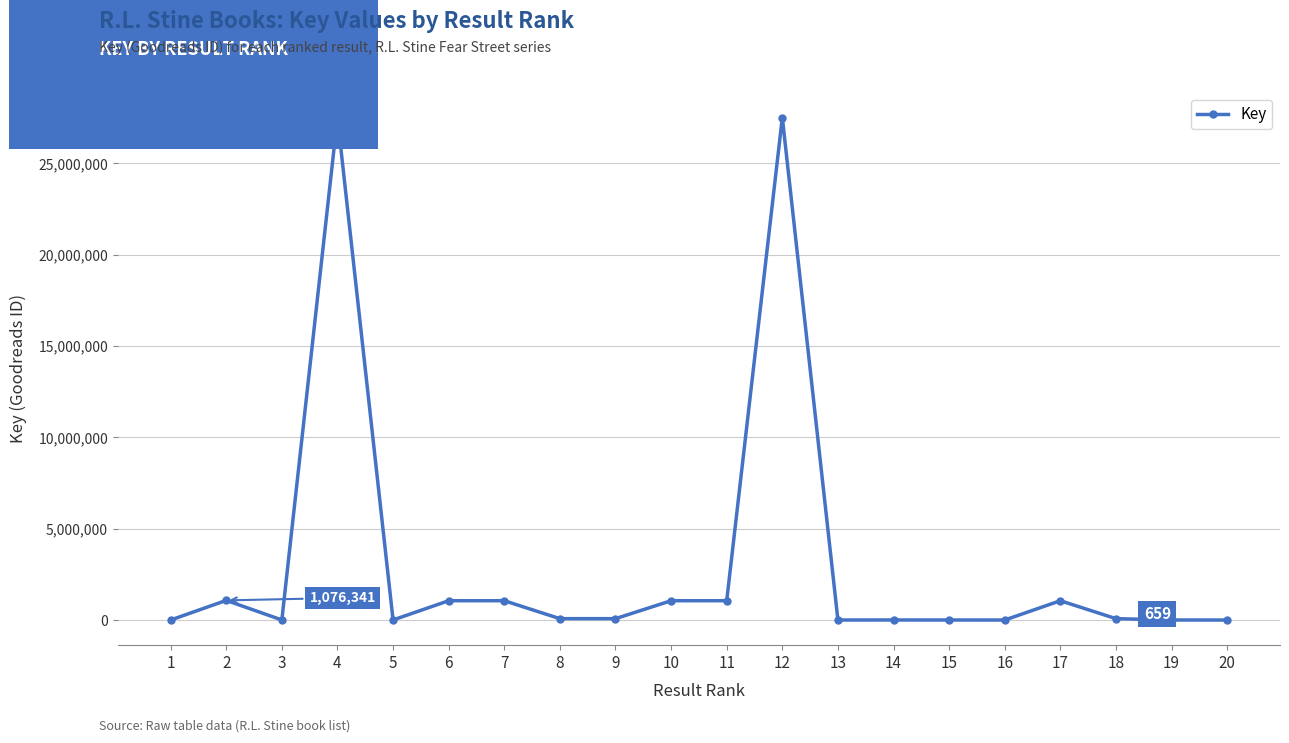

What is the sum of all values?

61642556